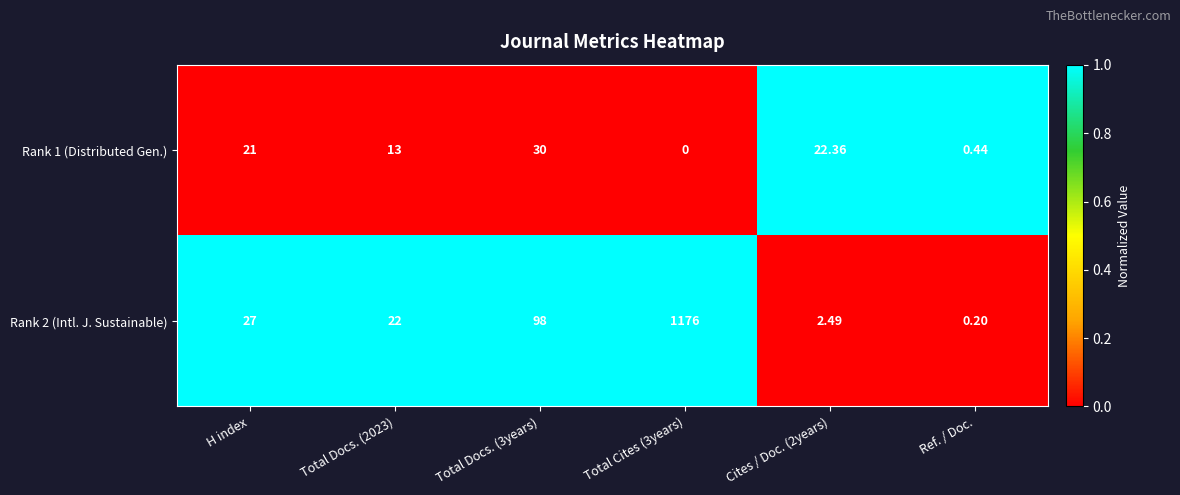

What is the spread (max minus min) of values at Total Cites (3years)?

1176.0